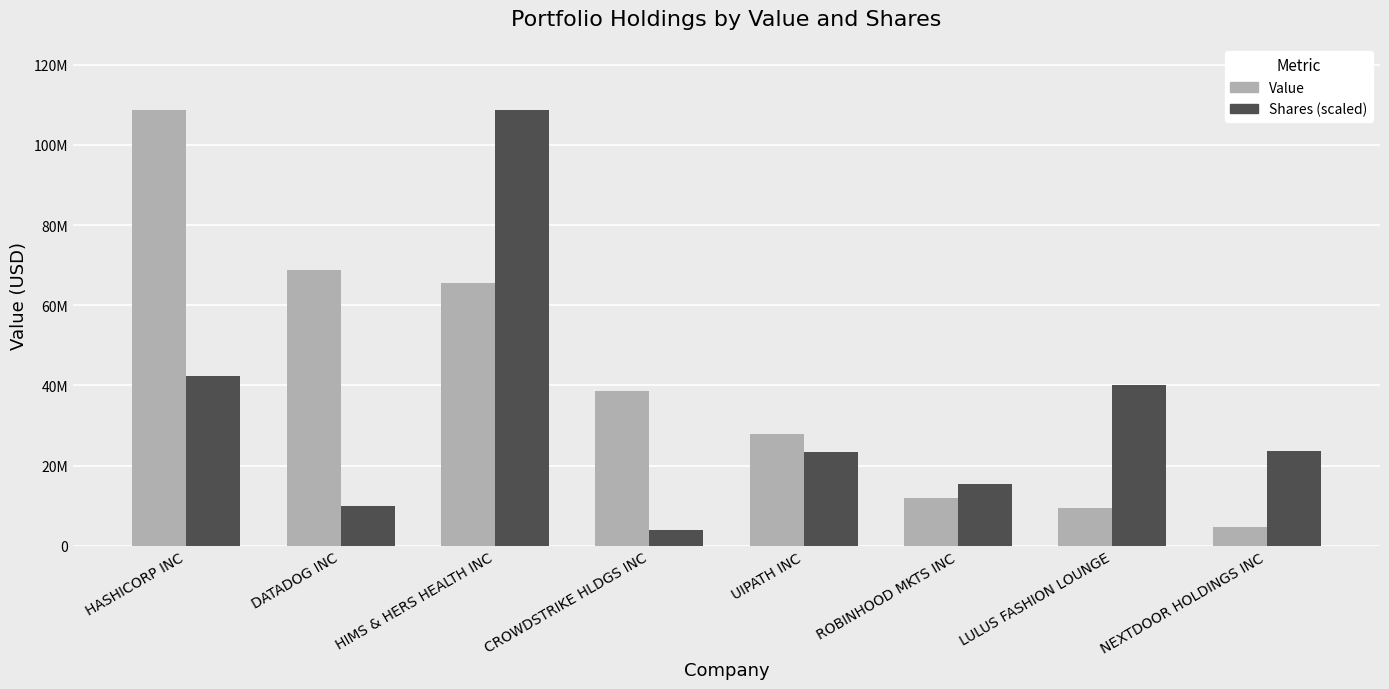

The value of Shares (scaled) at LULUS FASHION LOUNGE is 20804149.4. True or false?

False